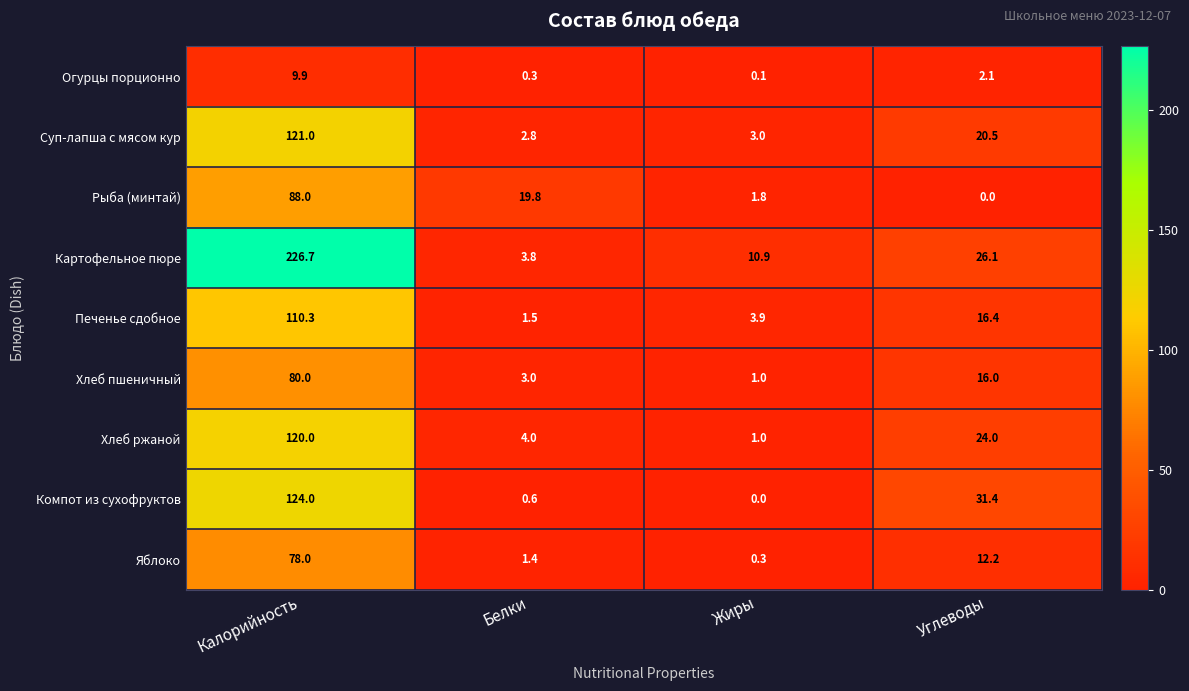

How many series are shown in this chart?

9